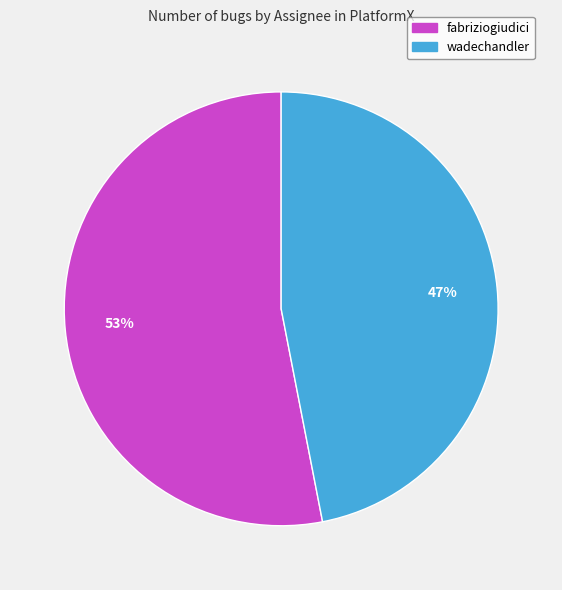

To the nearest percent, what portion does wadechandler represent?

47%